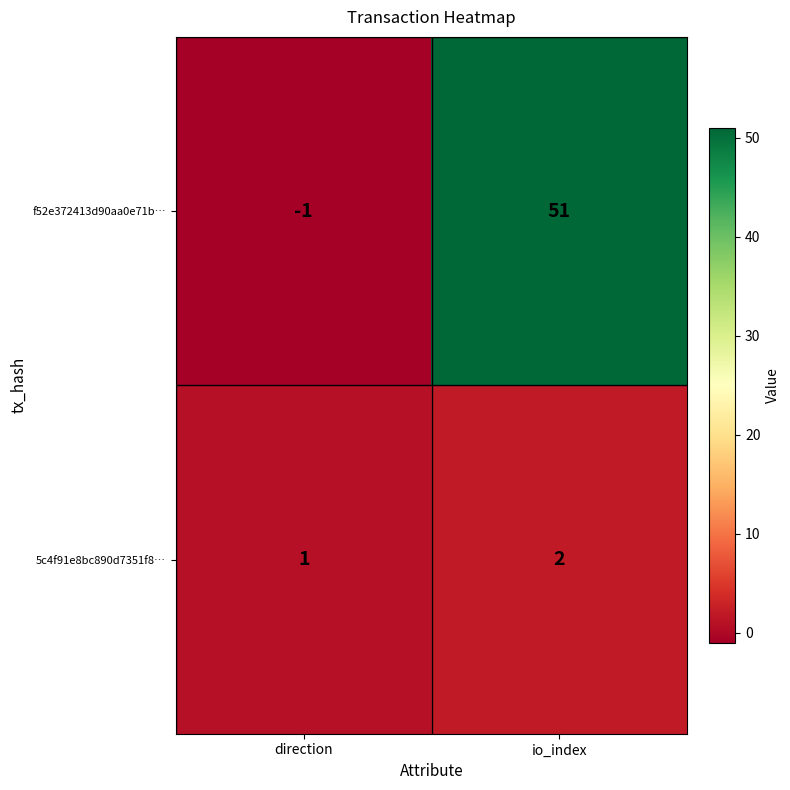

Reading left to right, extract all data points from this chart.

f52e372413d90aa0e71b…: -1	51
5c4f91e8bc890d7351f8…: 1	2